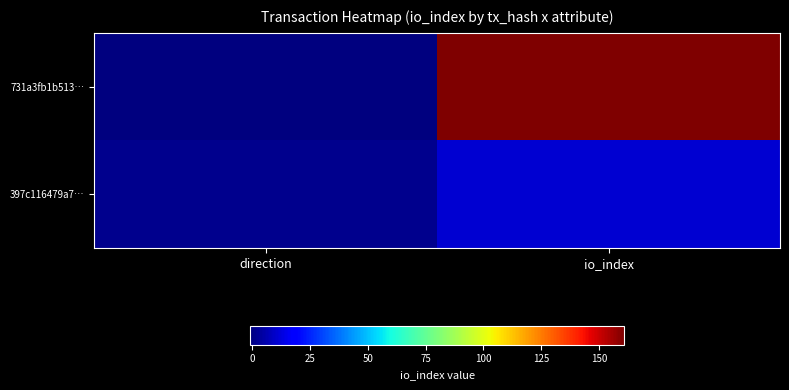

What is the minimum value shown in the chart?

-1